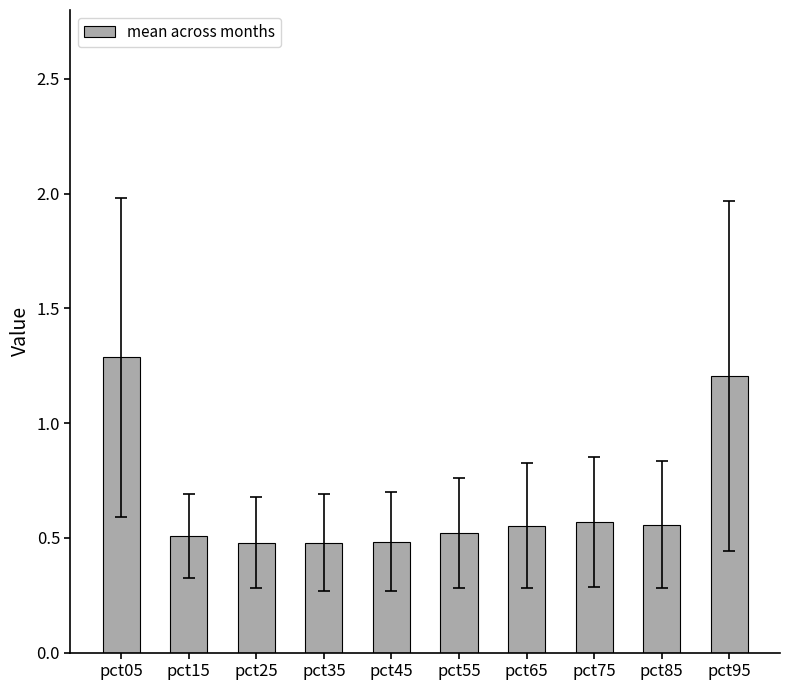

What is the difference between the maximum and minimum values?

0.8